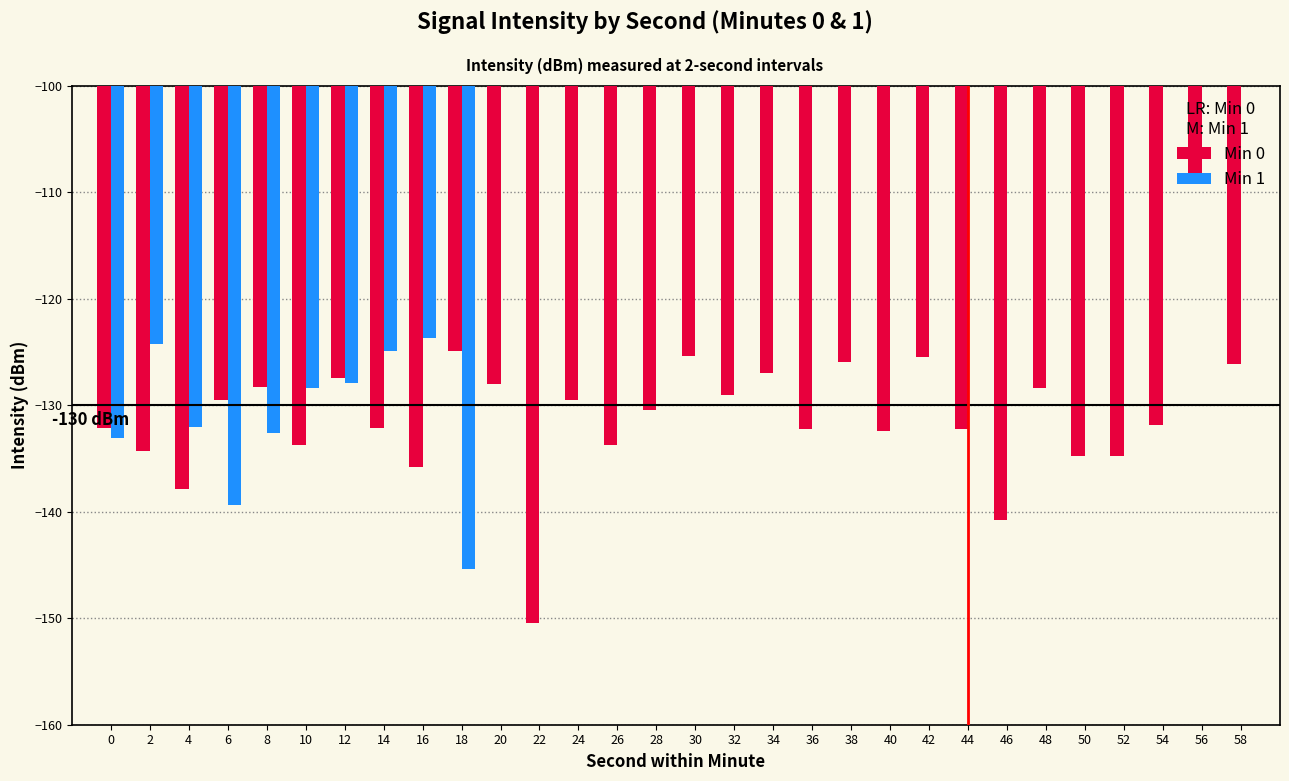

What is the difference between the maximum and minimum values in the Min 0 series?

42.3